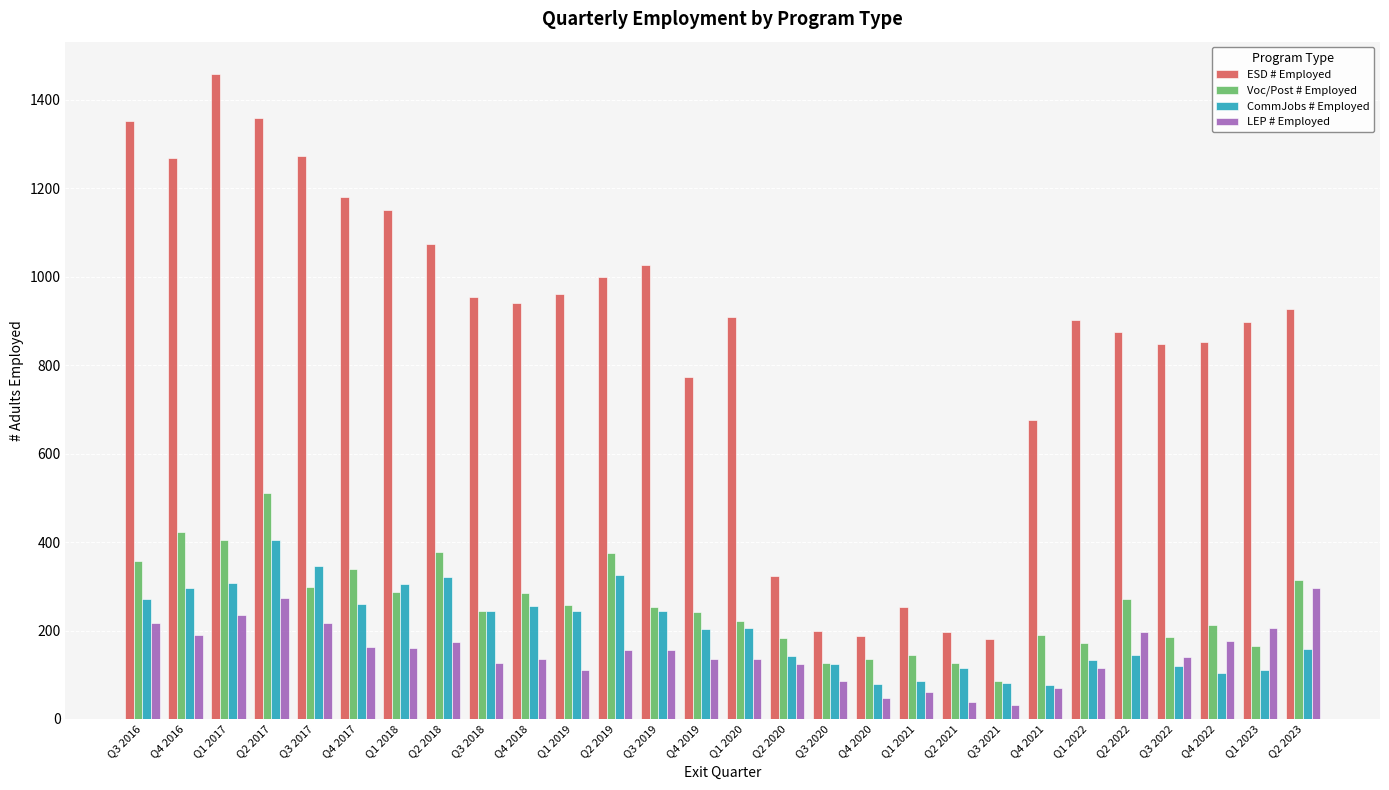

What is the maximum value shown in the chart?

1458